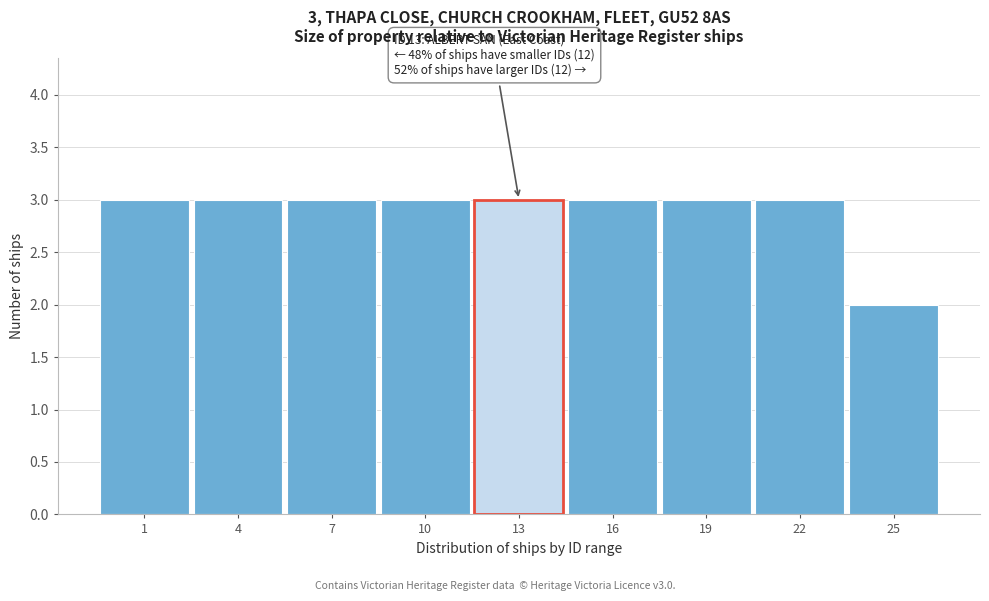

Reading right to left, extract all data points from this chart.

25=2	22=3	19=3	16=3	13=3	10=3	7=3	4=3	1=3